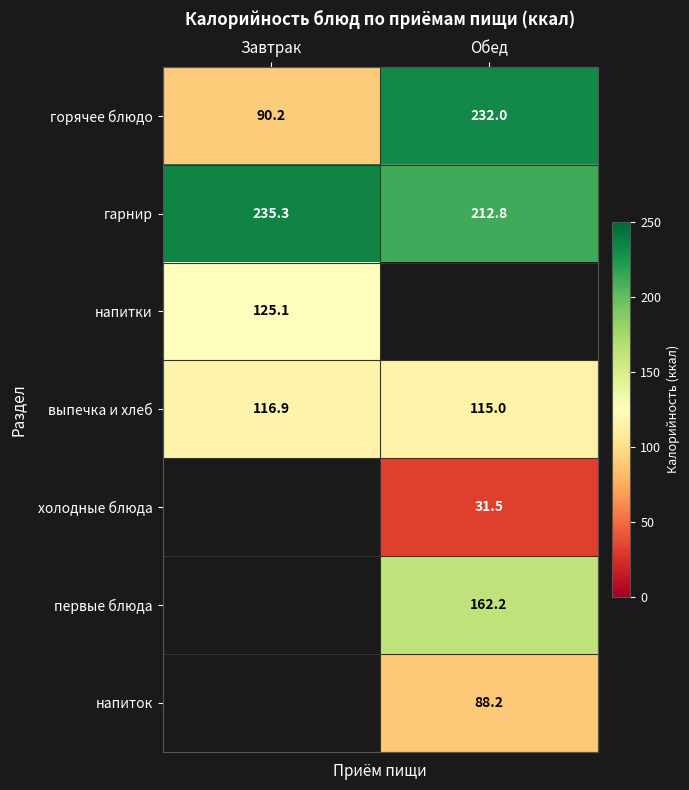

Rank the categories by выпечка и хлеб value from lowest to highest.

Обед, Завтрак